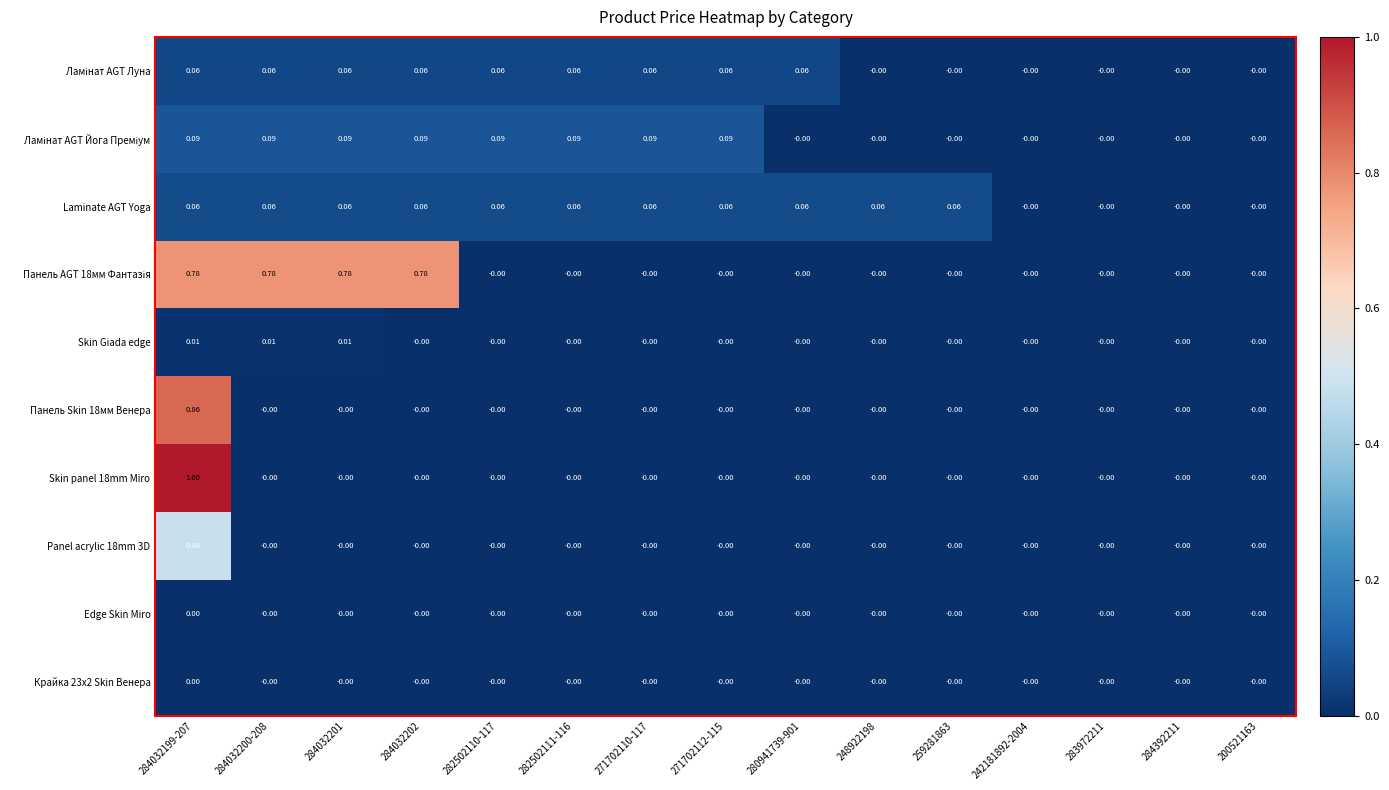

How many values in Laminate AGT Yoga are above zero?

11